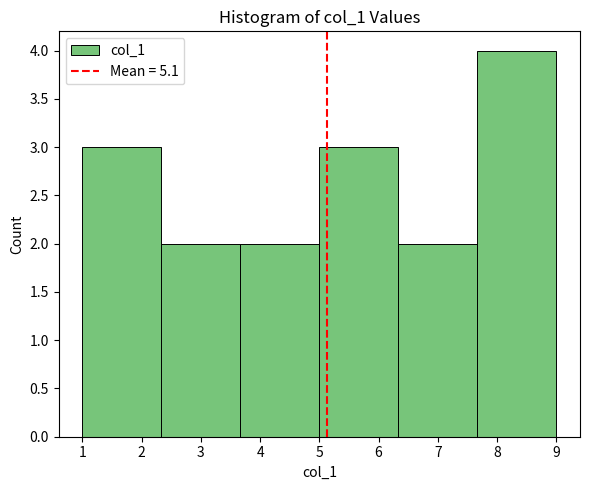

Reading left to right, transcribe this chart: for each bar, give the range it covers on the x-axis and its height. Neither the bar edges nor the heights are printed on the chart, so give them approximately, as read against the axes.

1.0 to 2.3: 3
2.3 to 3.7: 2
3.7 to 5.0: 2
5.0 to 6.3: 3
6.3 to 7.7: 2
7.7 to 9.0: 4